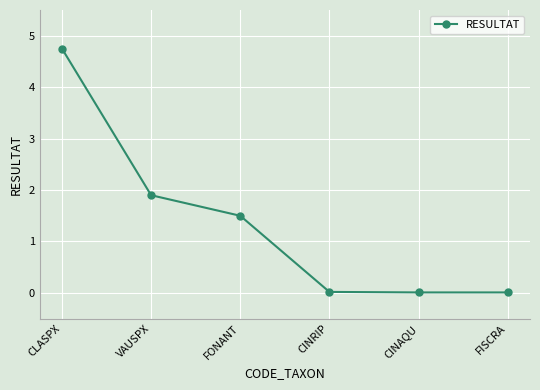

Which has a higher value, VAUSPX or FISCRA?

VAUSPX